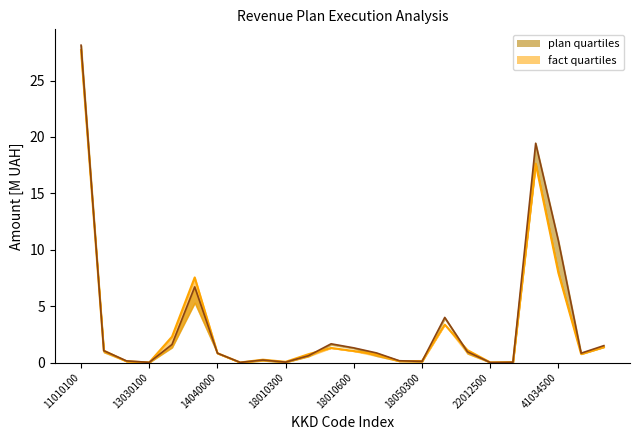

What value does the plan_lower series have at 18010900?

0.1